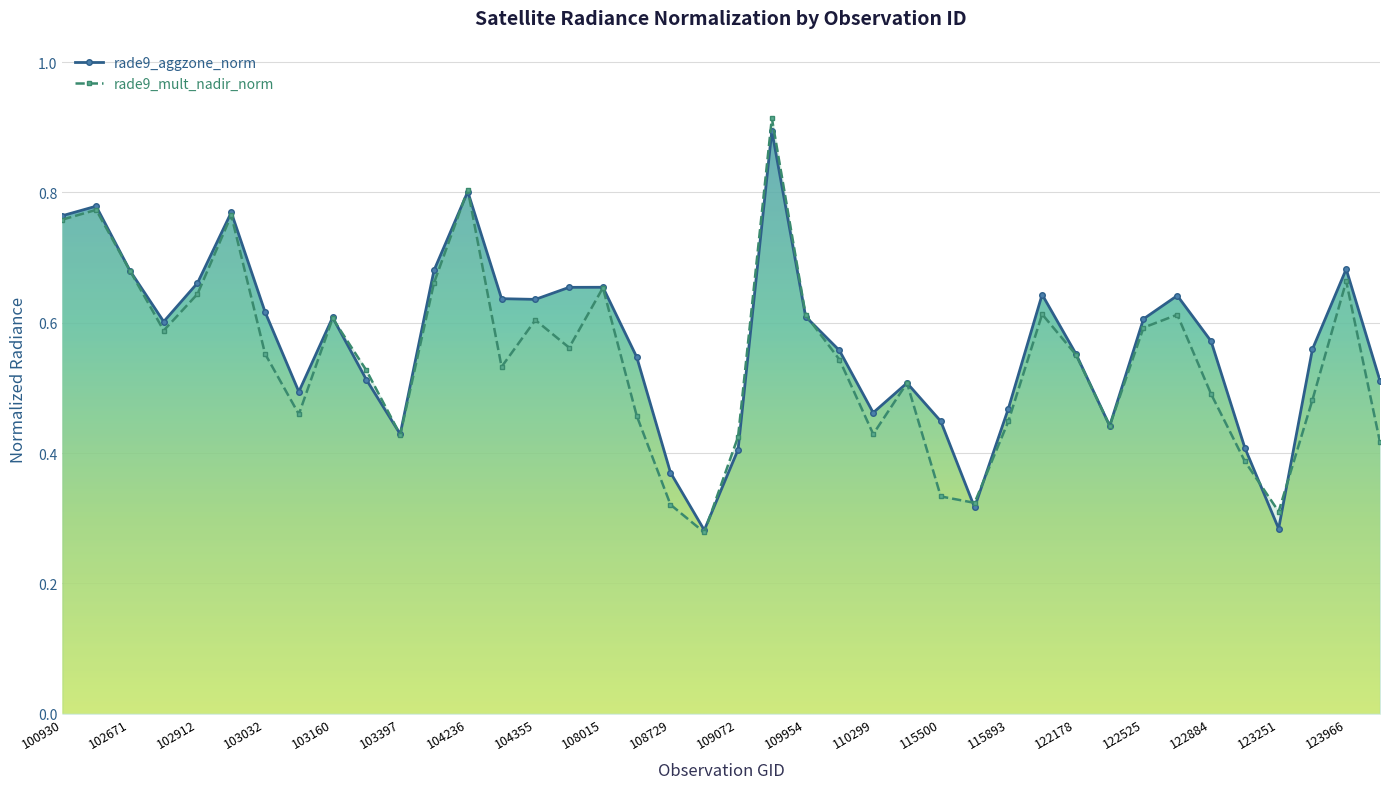

Rank the series at 108729 from lowest to highest value.

rade9_mult_nadir_norm, rade9_aggzone_norm